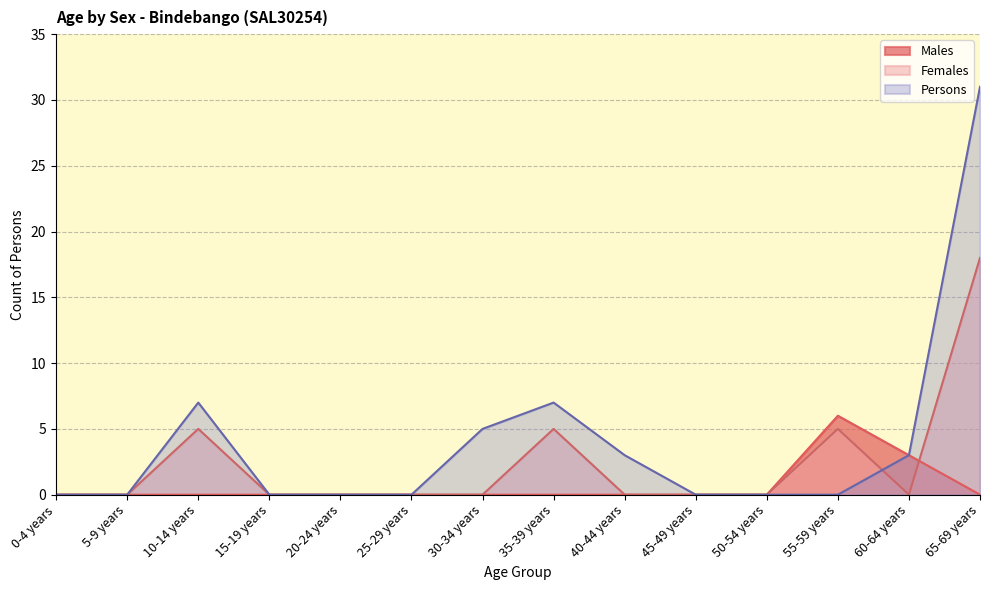

What is the value of the Persons point at the 14th from the left?

31